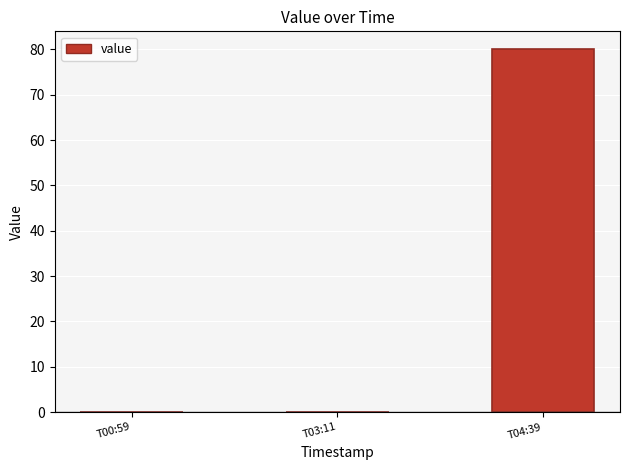

Reading left to right, what are all the values shown in this chart?

0	0	80